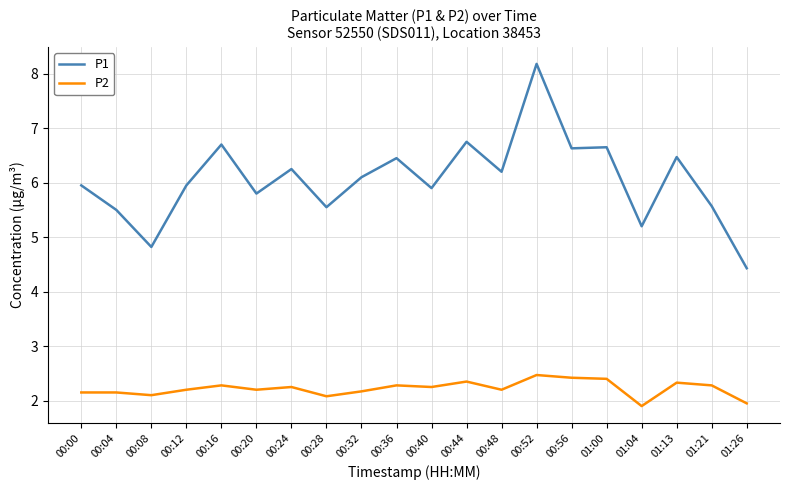

True or false: P1 and P2 intersect in this chart.

False